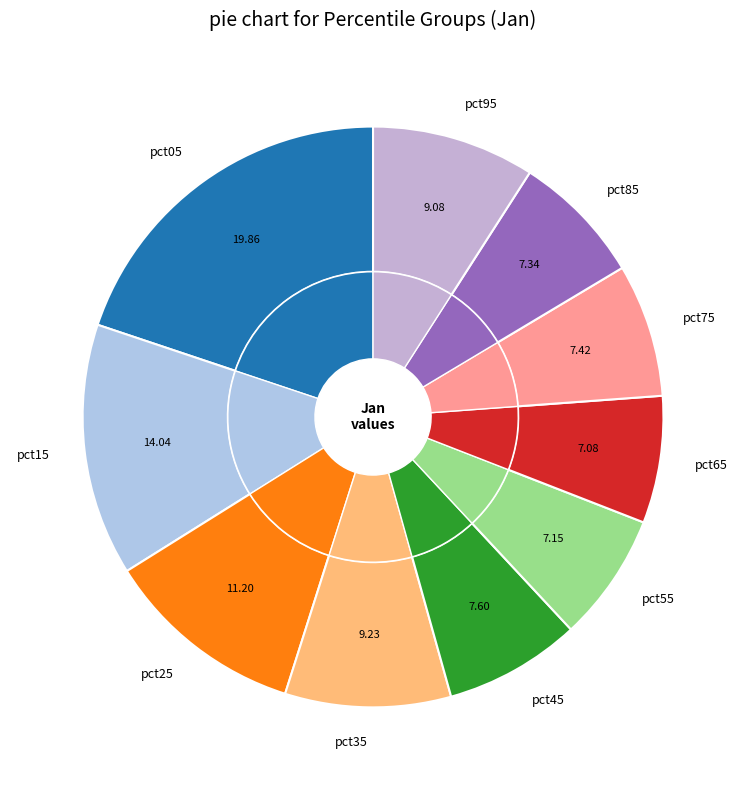

Is pct75 the majority of the pie?

No